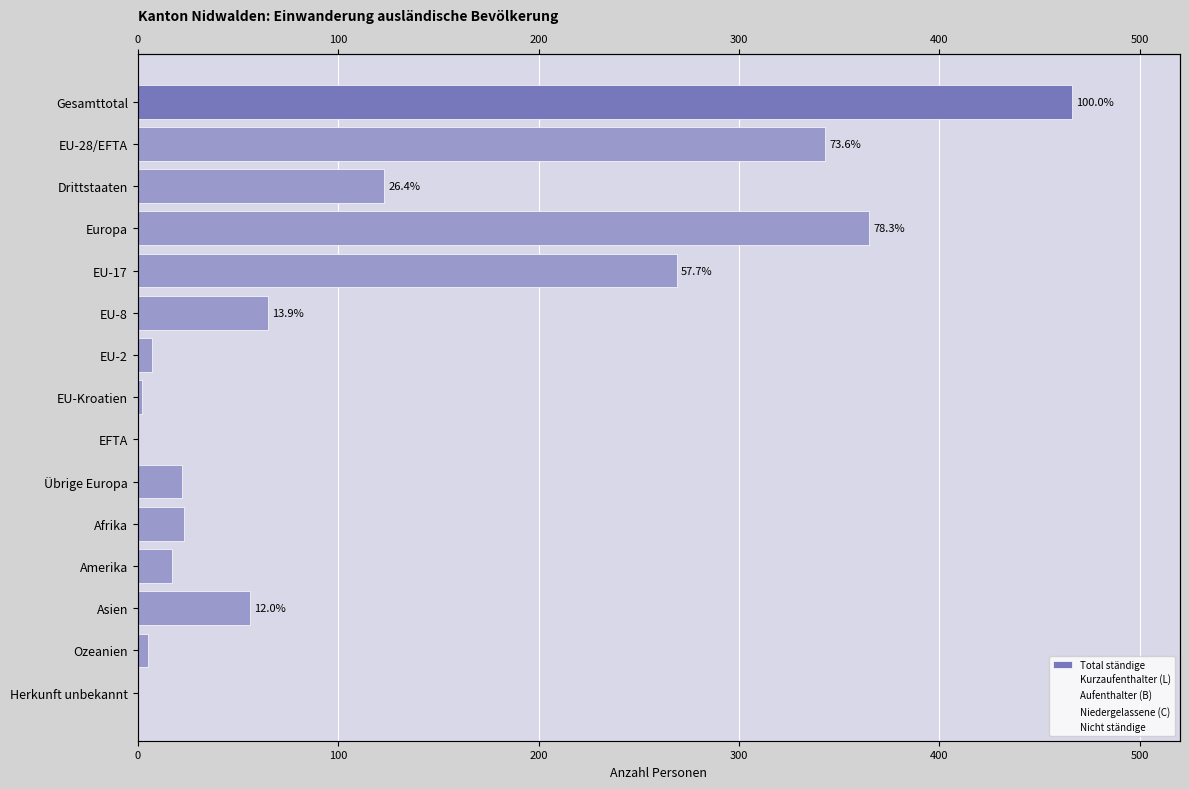

Reading left to right, what are all the values shown in this chart?

Total ständige: 466	343	123	365	269	65	7	2	0	22	23	17	56	5	0
Kurzaufenthalter (L): 69	53	16	53	36	14	3	0	0	0	0	0	16	0	0
Aufenthalter (B): 396	289	107	311	232	51	4	2	0	22	23	17	40	5	0
Niedergelassene (C): 1	1	0	1	1	0	0	0	0	0	0	0	0	0	0
Nicht ständige: 321	273	48	284	166	90	14	3	0	11	4	10	19	4	0